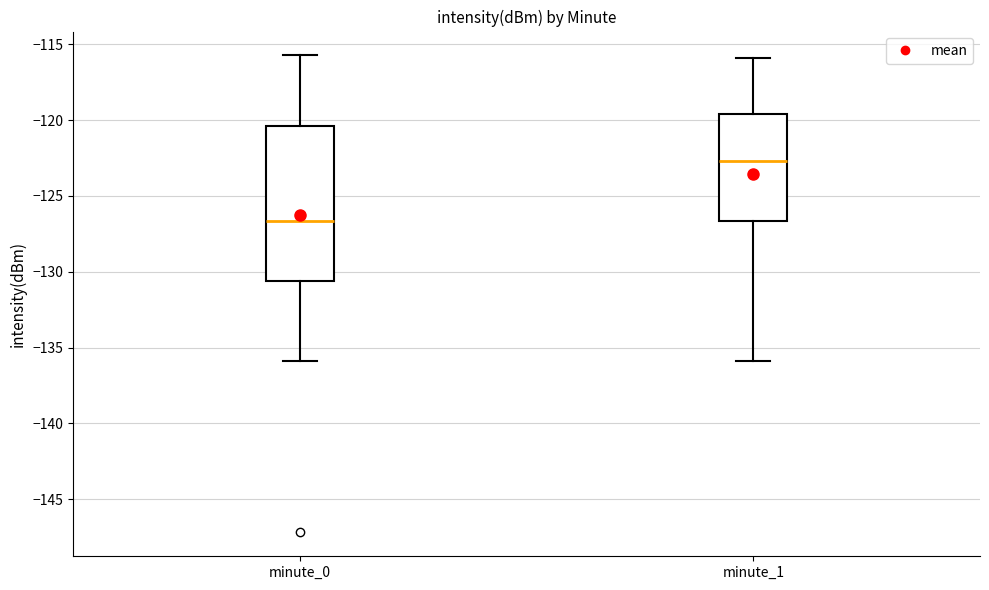

Which box is the tallest, from its lower edge to its upper edge?

minute_0